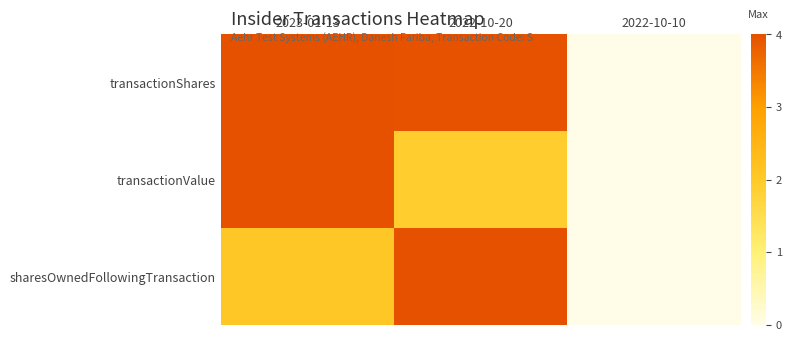

What is the difference between the highest and lowest values at 2022-10-20?

2.1